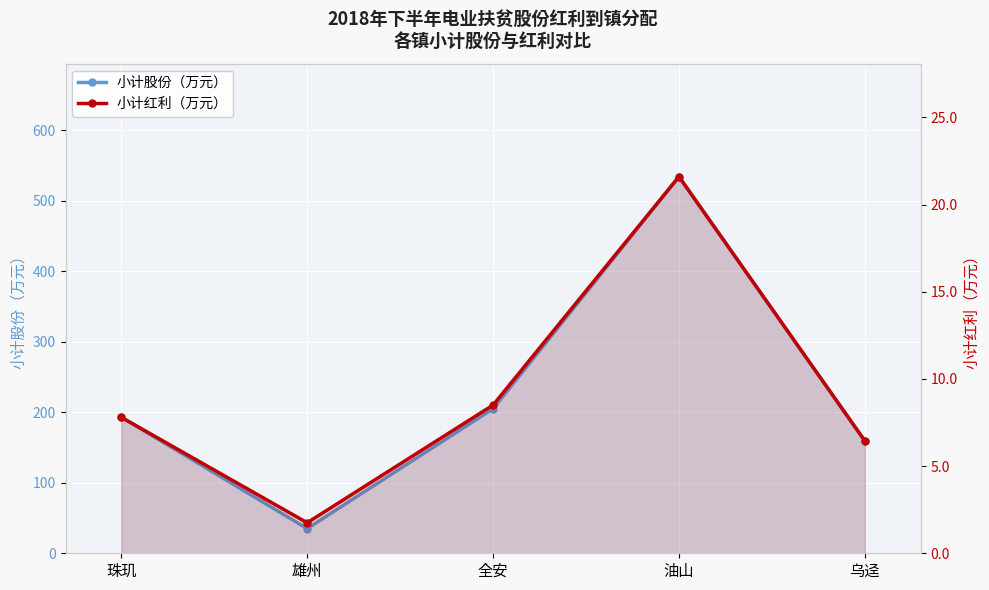

Rank the series at 雄州 from highest to lowest value.

小计股份（万元）, 小计红利（万元）